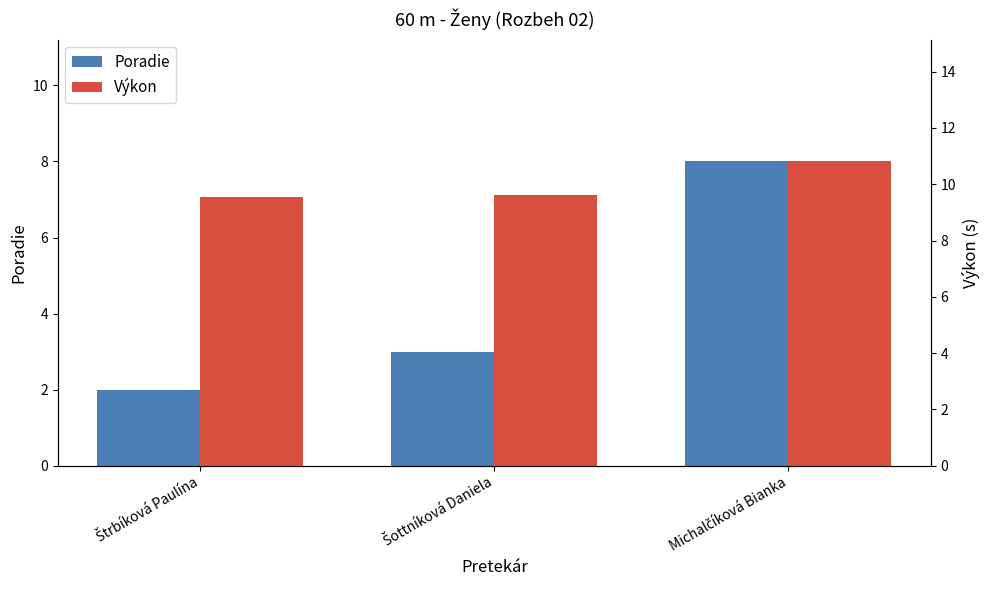

Which series has the largest range (max minus min)?

Poradie